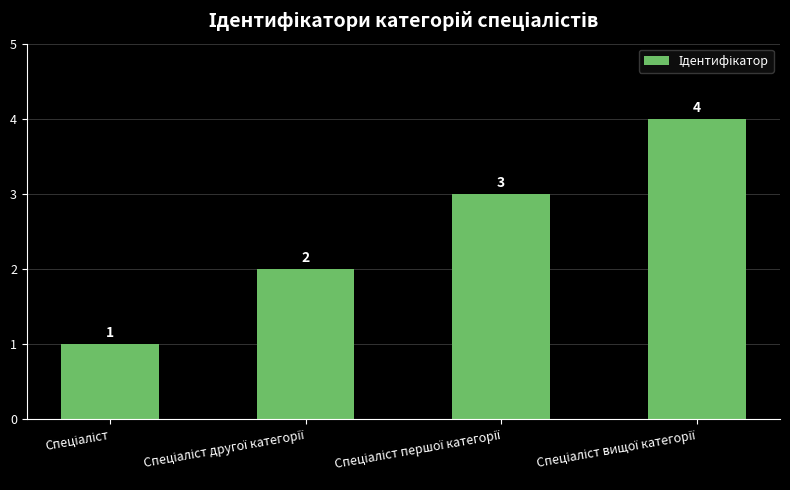

Count the number of categories in the chart.

4